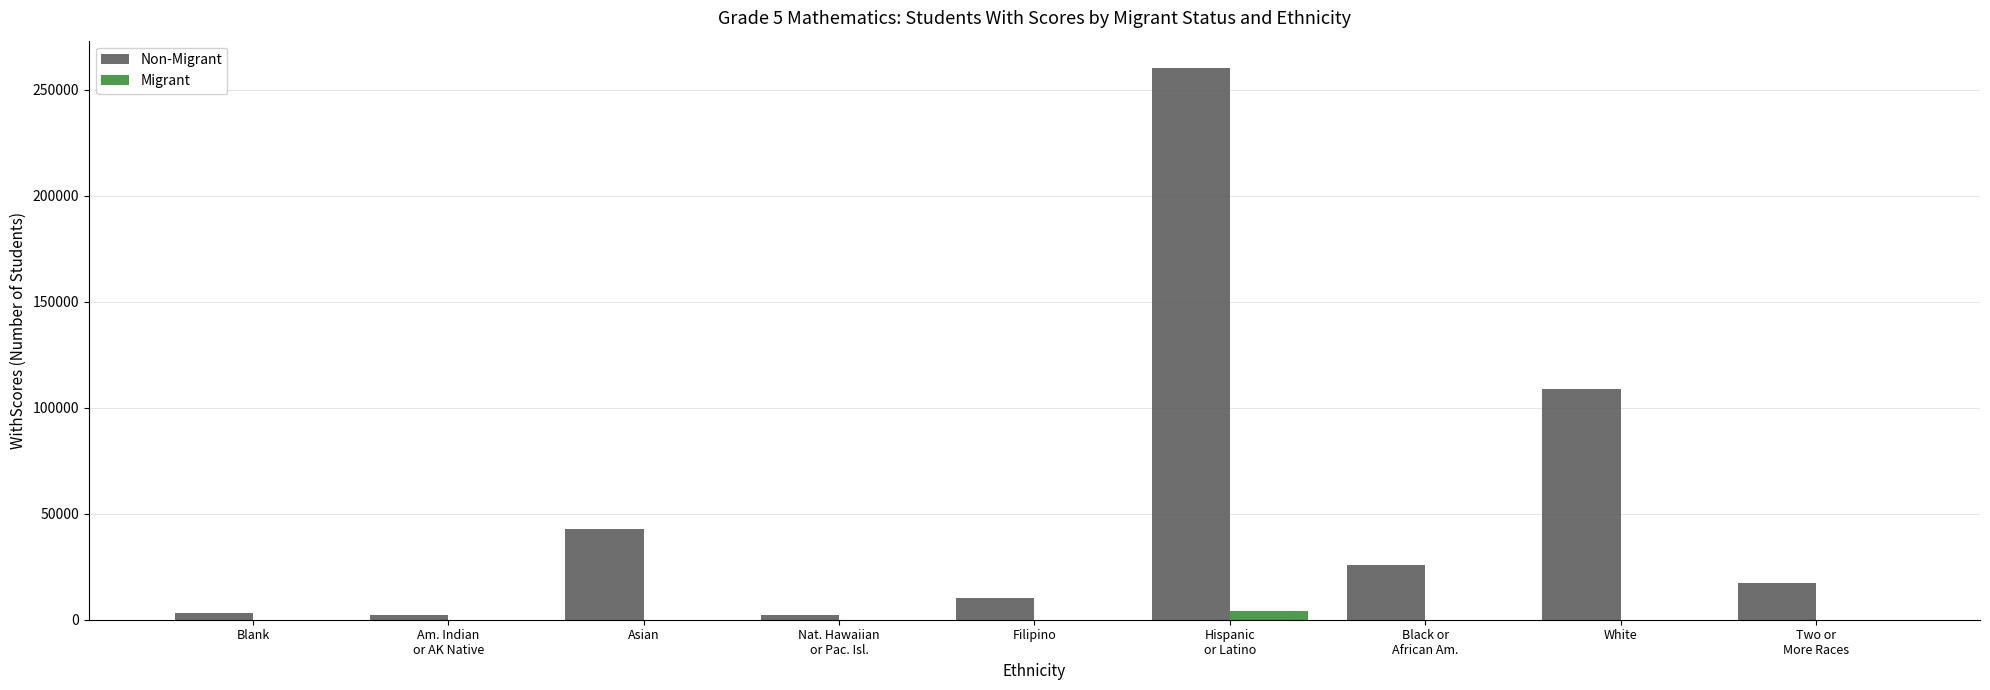

Which series changed the most between Filipino and White?

Non-Migrant